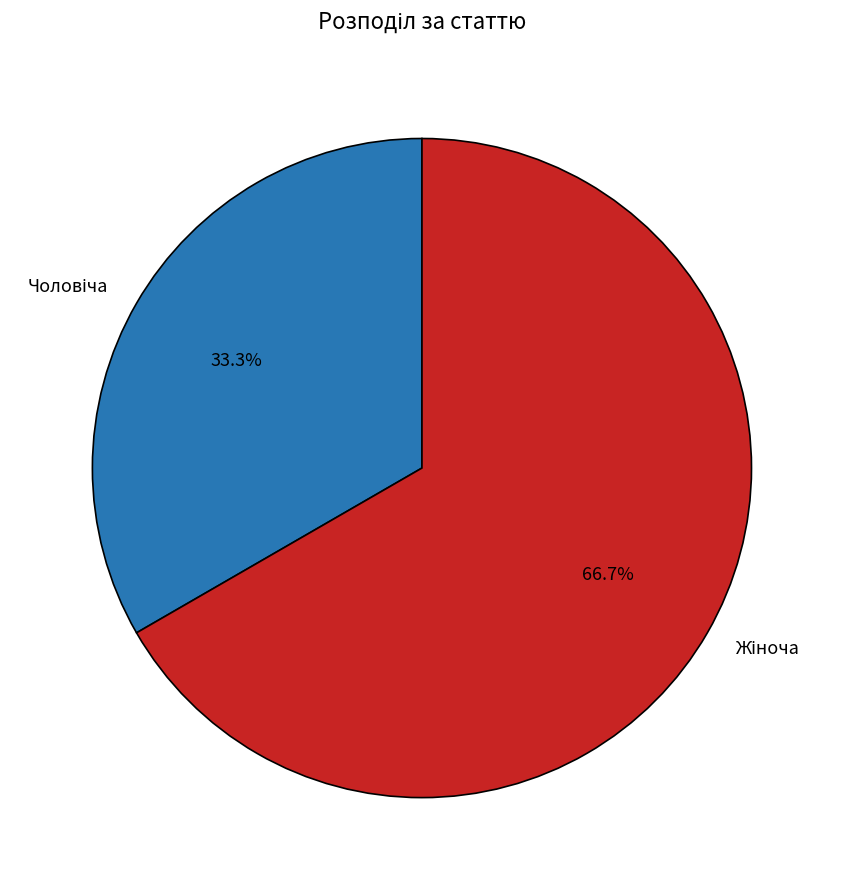

Combined, do Чоловіча and Жіноча account for over 50%?

Yes